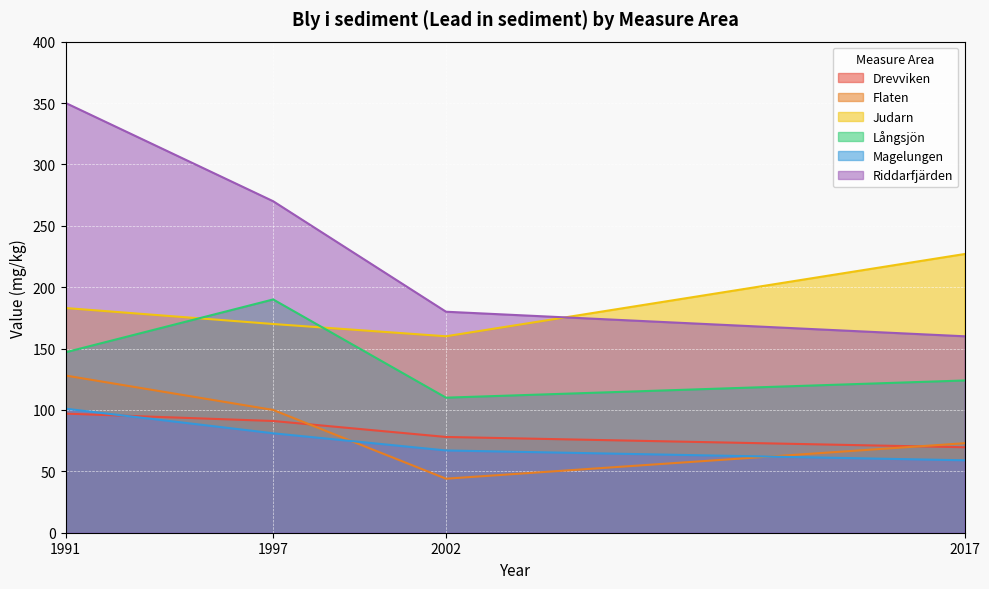

At which label is Judarn closest to 193?

1991